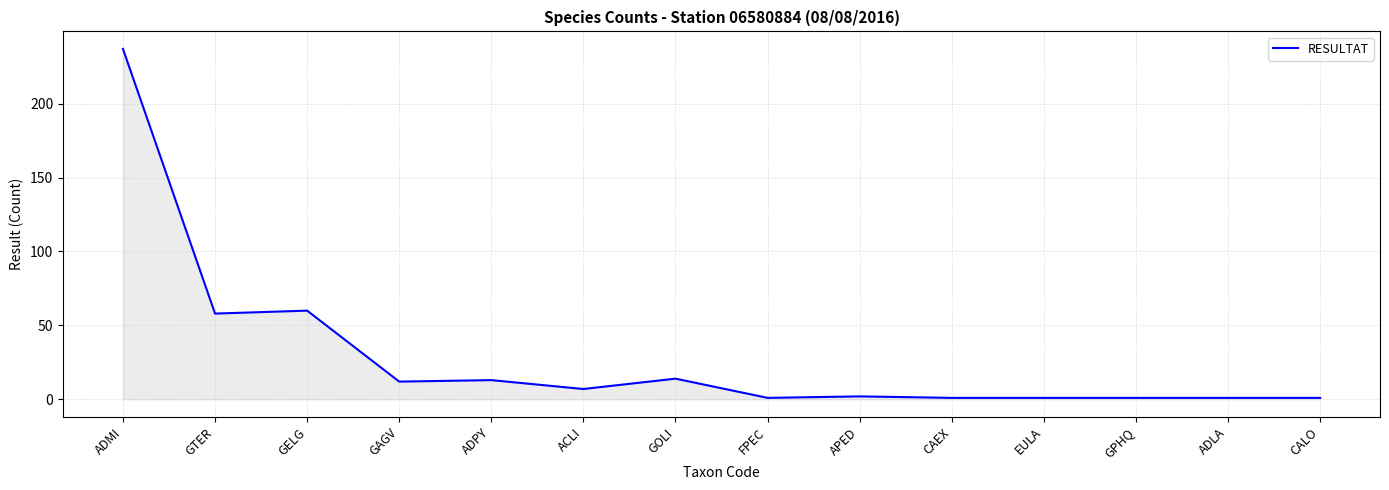

Between GELG and FPEC, which is larger?

GELG